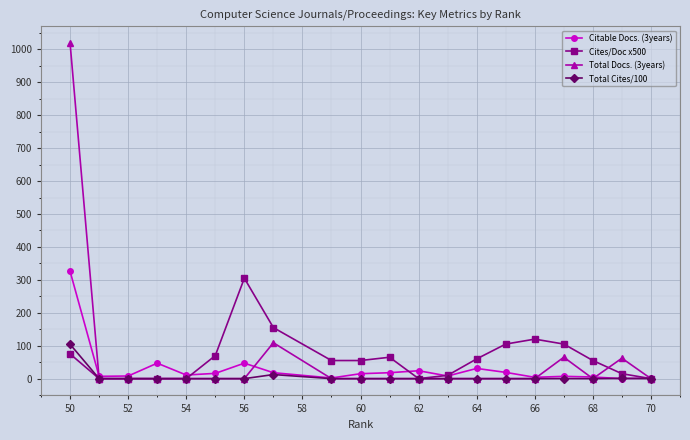

True or false: Citable Docs. (3years) has a value of 11.0 at 54.

True